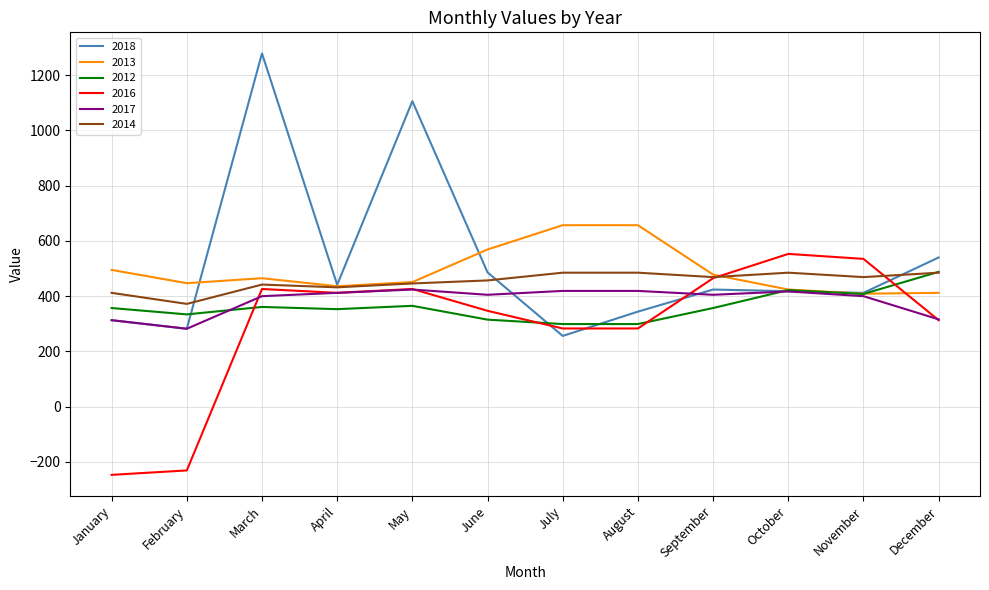

Is the value of 2016 at February greater than the value of 2017 at June?

No